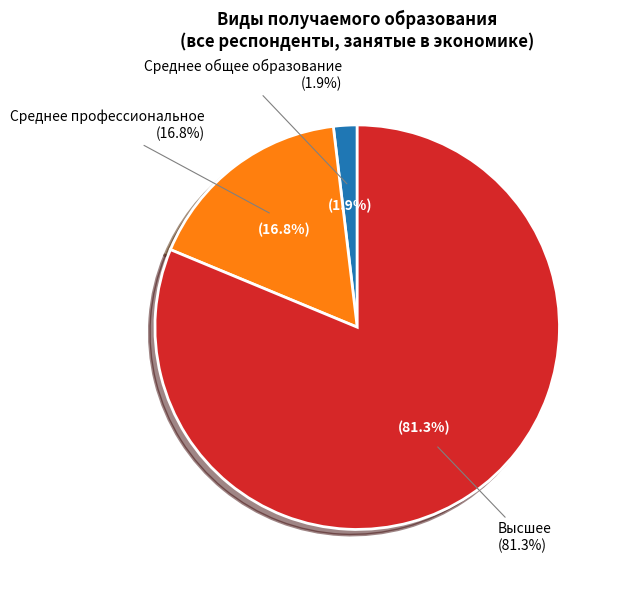

The Высшее slice represents 87% of the pie. True or false?

False